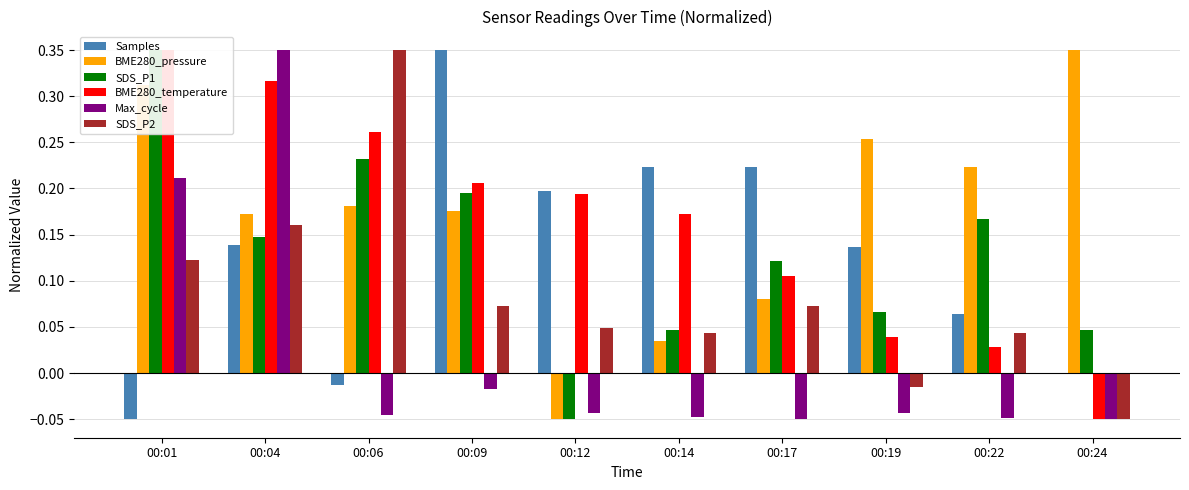

The Samples series shows -0.0 at 00:06. True or false?

True